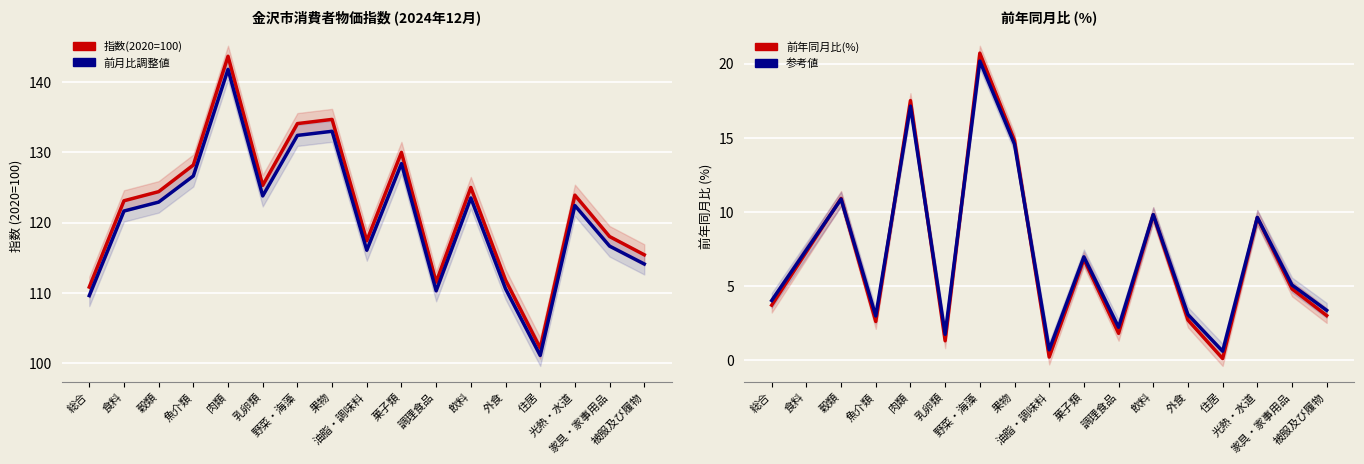

The value of 前月比調整値 at 魚介類 is 126.6. True or false?

True